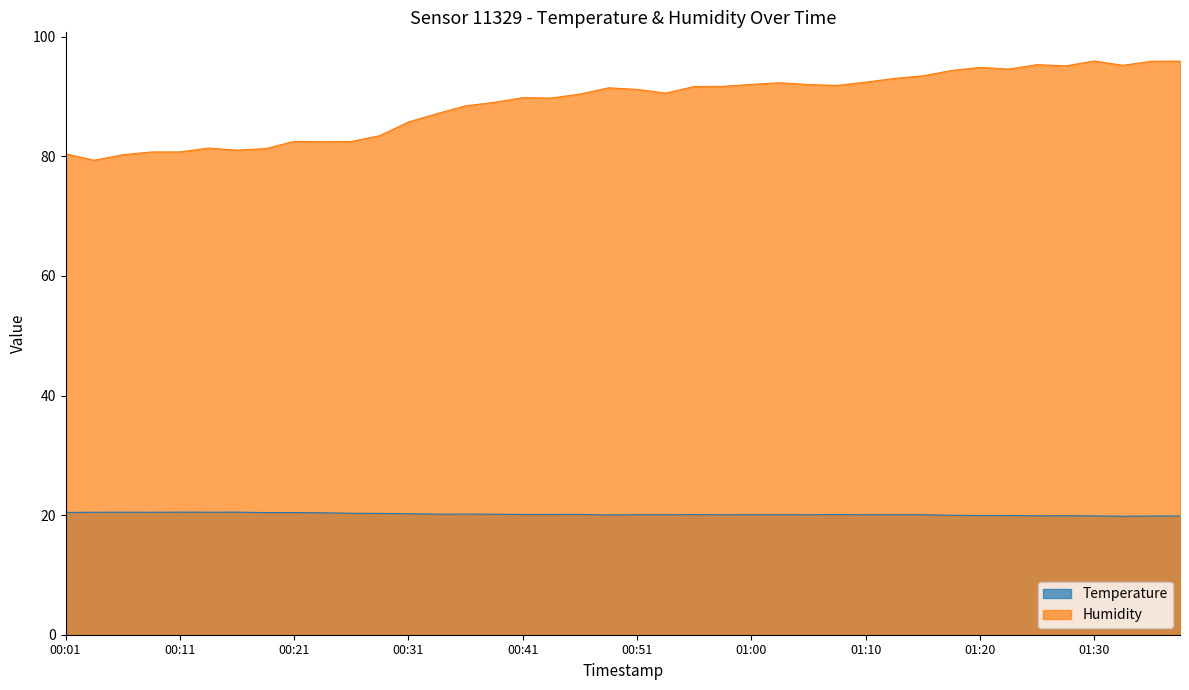

What is the difference between the highest and lowest values at 00:31?

65.5